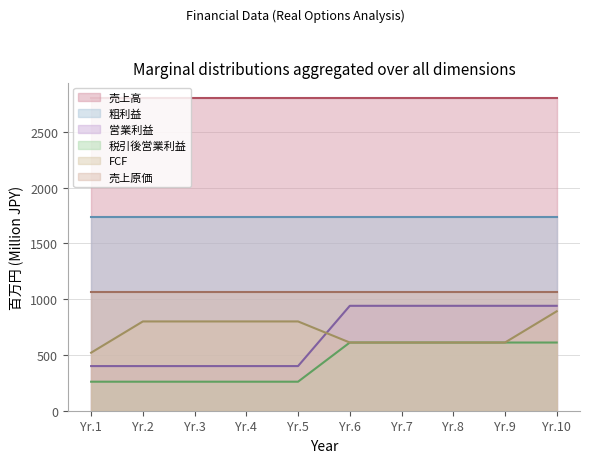

Rank the series by their maximum value, from highest to lowest.

売上高, 粗利益, 売上原価, 営業利益, FCF, 税引後営業利益